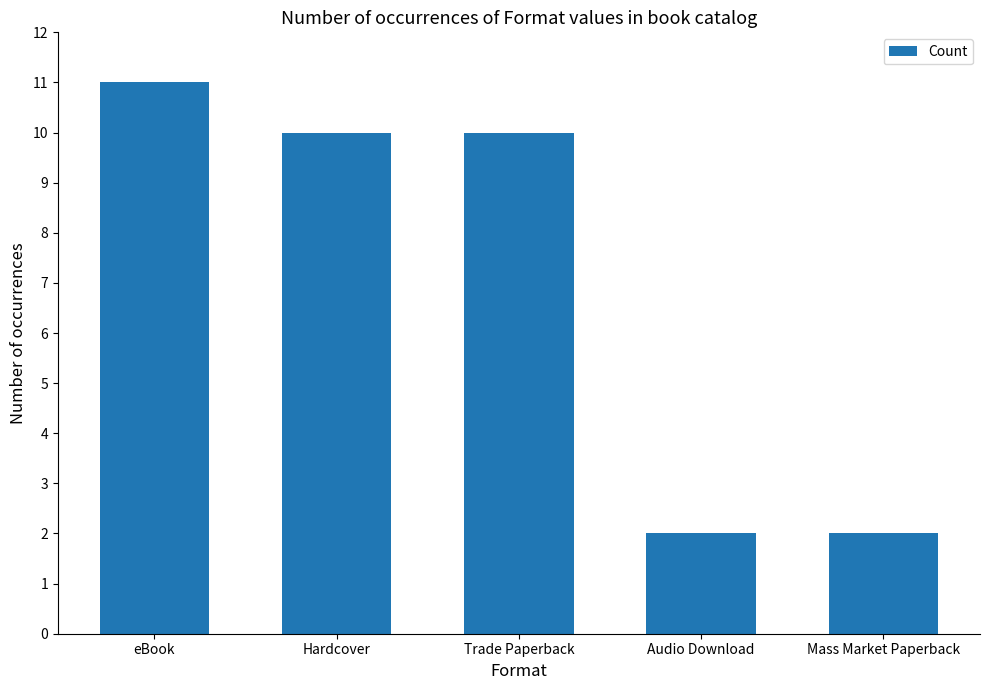

What is the difference between the second highest and second lowest values?

8